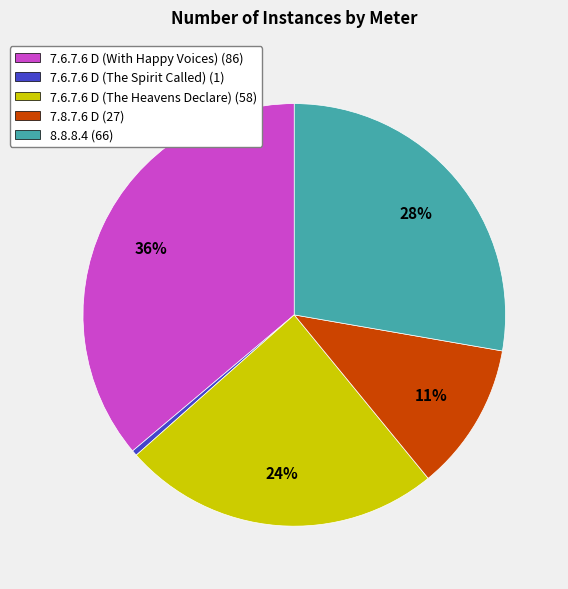

Is it true that 8.8.8.4 is 28% of the pie?

True